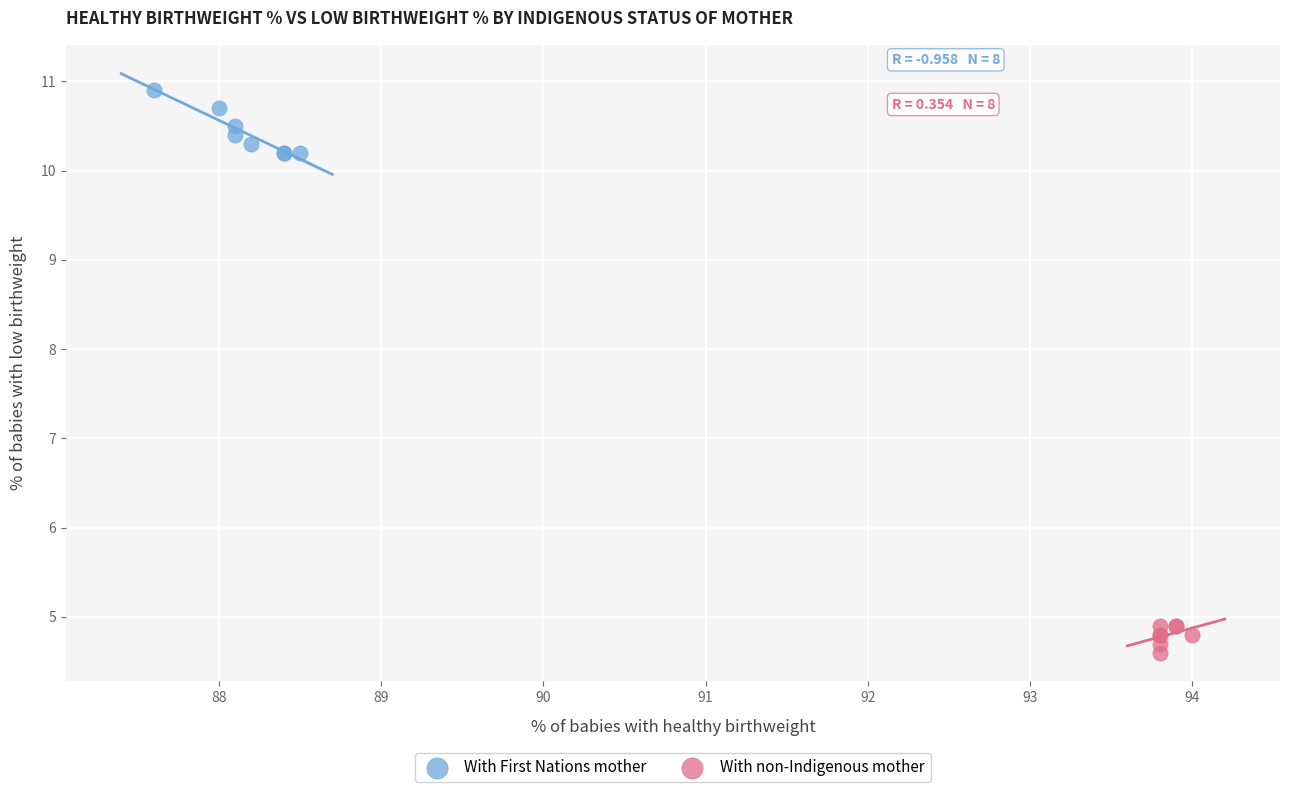

Which series contains the lowest Y value?

With non-Indigenous mother